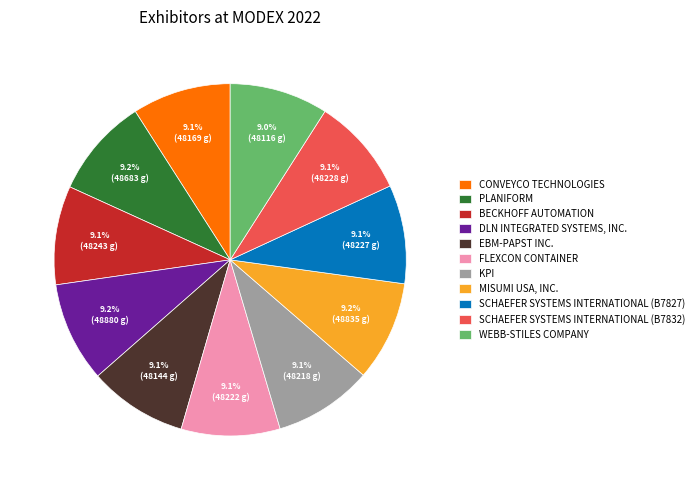

Approximately how many times larger is the value at EBM-PAPST INC. compared to BECKHOFF AUTOMATION?

1.0